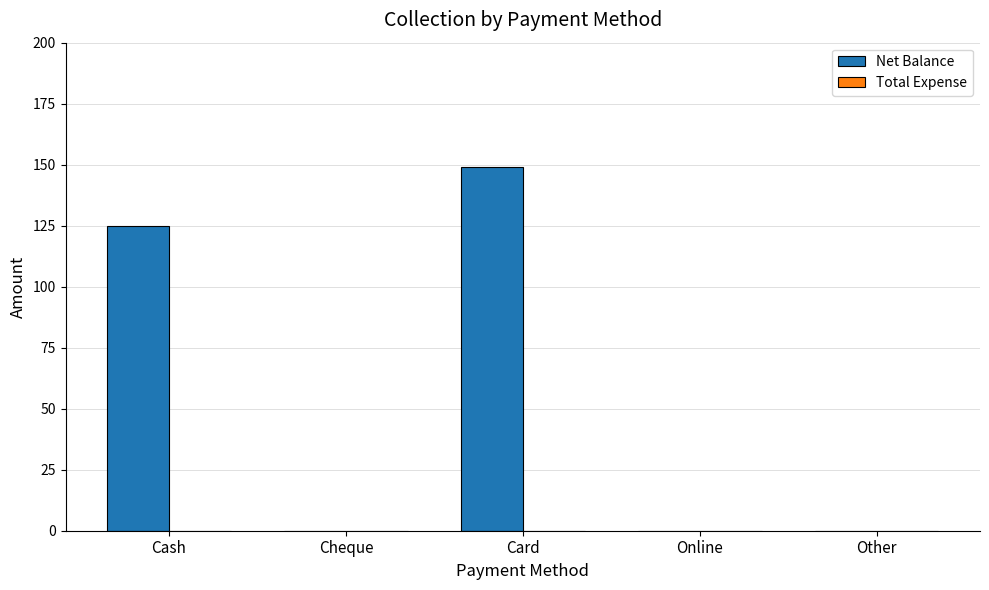

Are the bars horizontal?

No